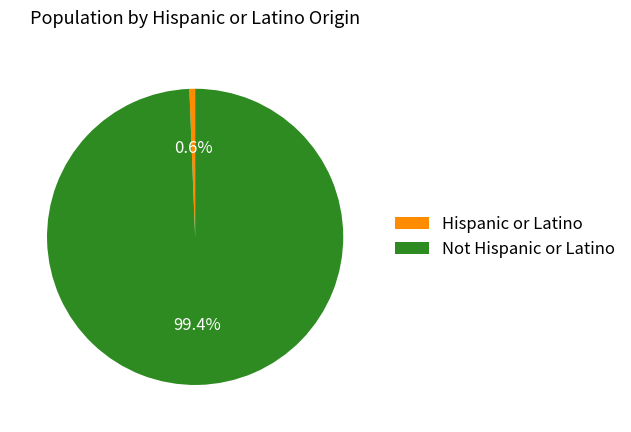

How much of the chart is everything except Not Hispanic or Latino?

0.6%